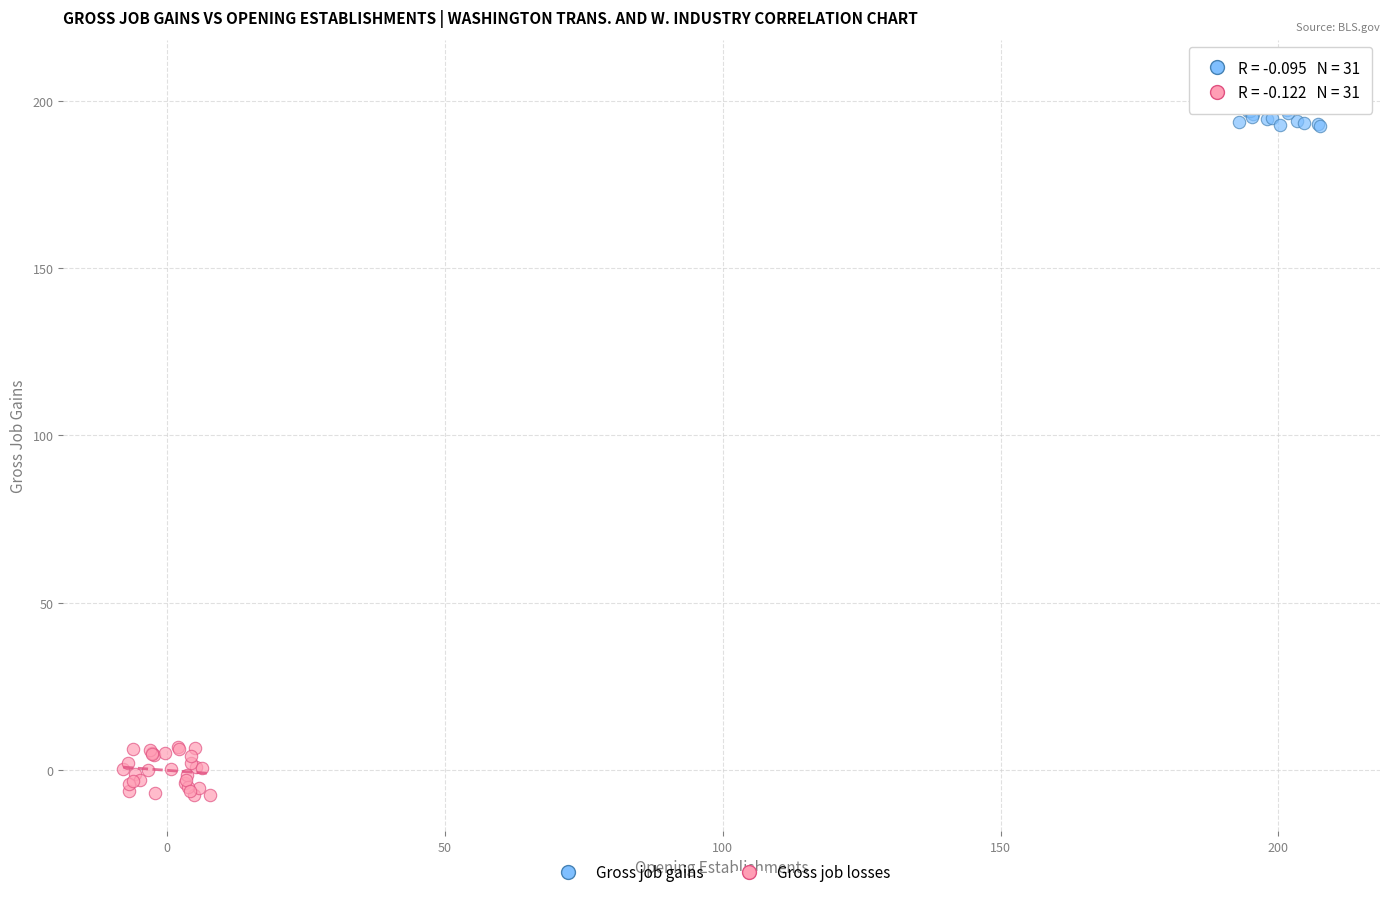

Which series contains the highest Y value?

Gross job gains